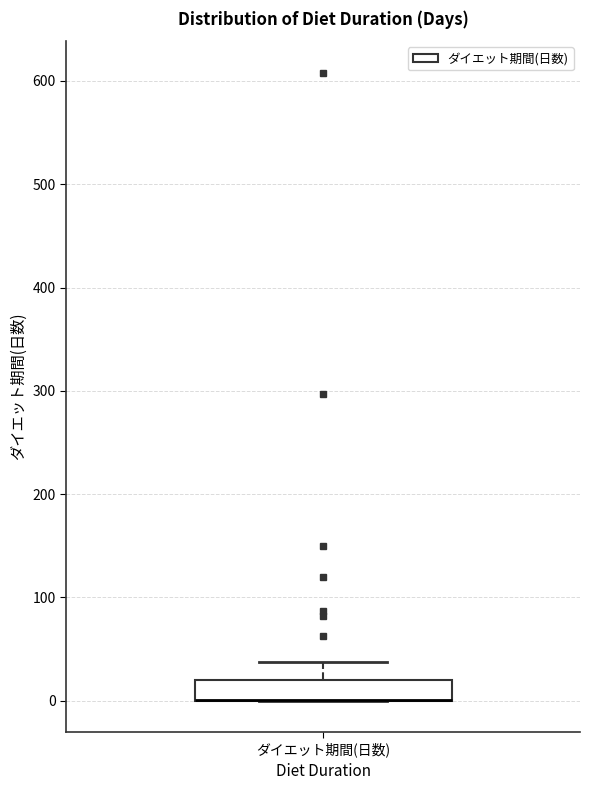

Transcribe this box plot: give where the median line is, the range the box spans, and where the two whiskers end, as read against the y-axis. The values are not printed on the chart, so give them approximately, as read against the axis.

median 0 (drawn on the box's lower edge), box 0 to 20, whiskers 0 to 40